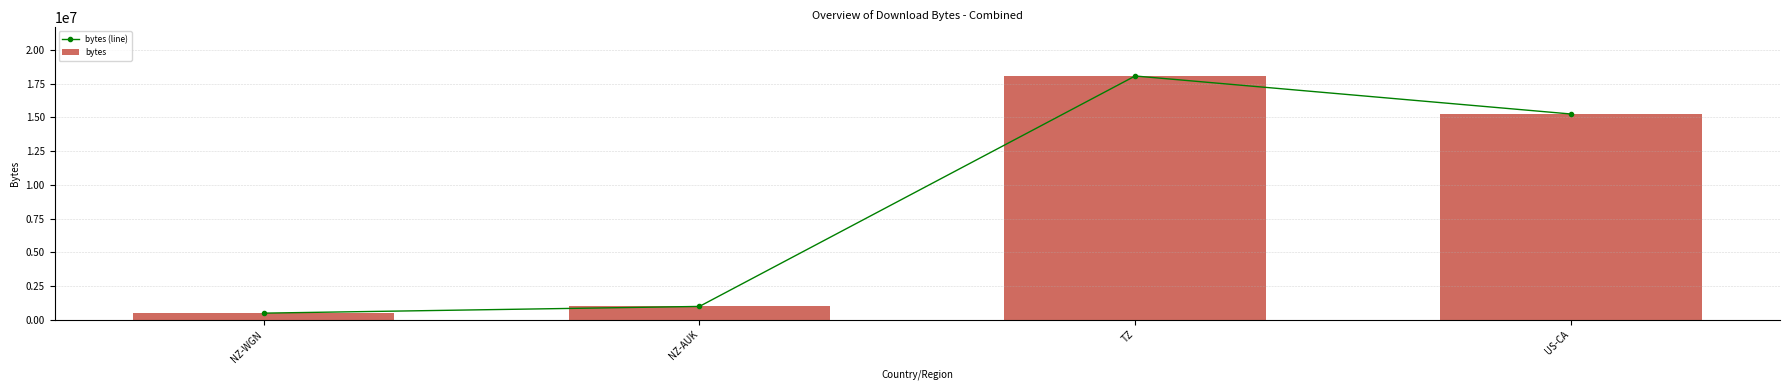

Which has a higher value, NZ-AUK or TZ?

TZ